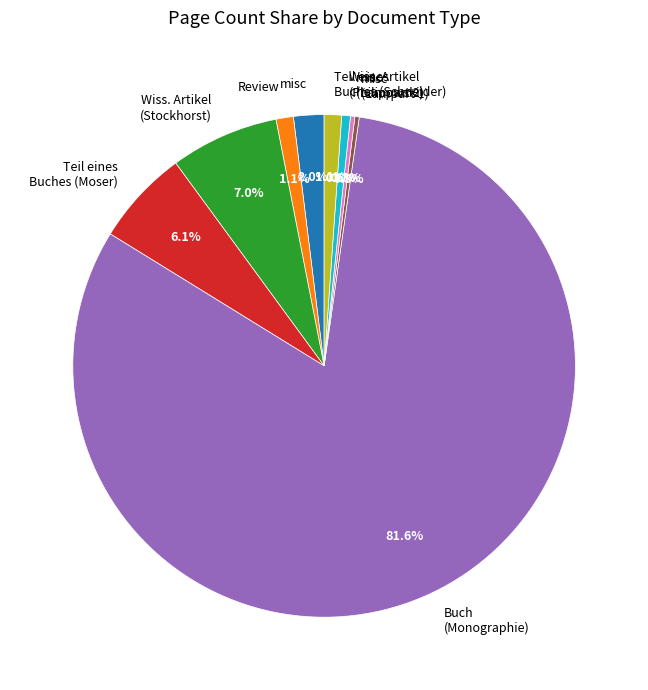

Which has a higher value, Review or Buch (Monographie)?

Buch (Monographie)